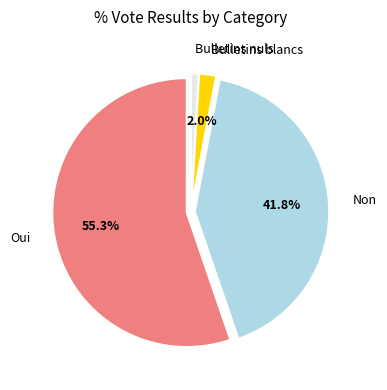

Approximately how many times larger is the value at Non compared to Bulletins nuls?

44.9